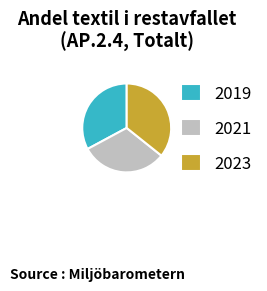

Between 2023 and 2021, which is larger?

2023